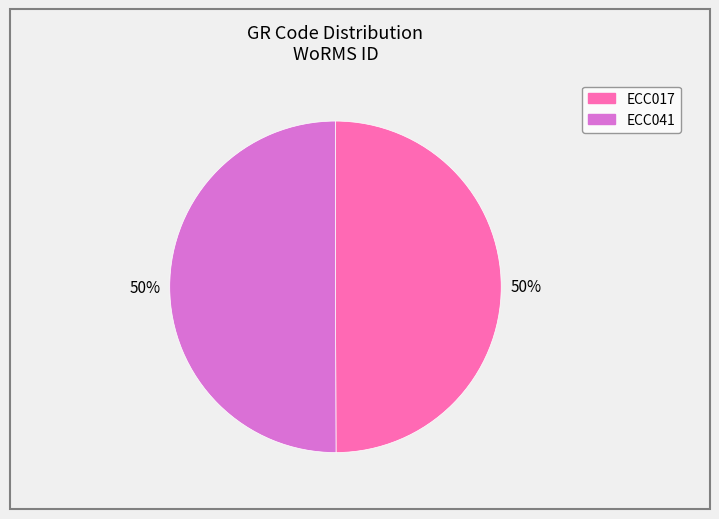

The ECC041 slice represents 50% of the pie. True or false?

True